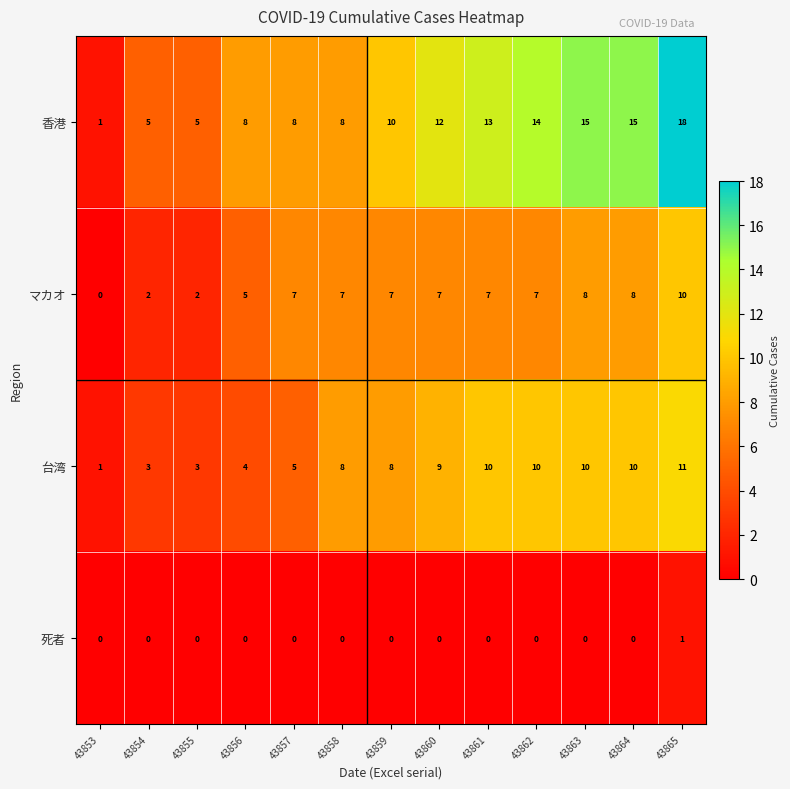

Which series changed the most between 43857 and 43865?

香港